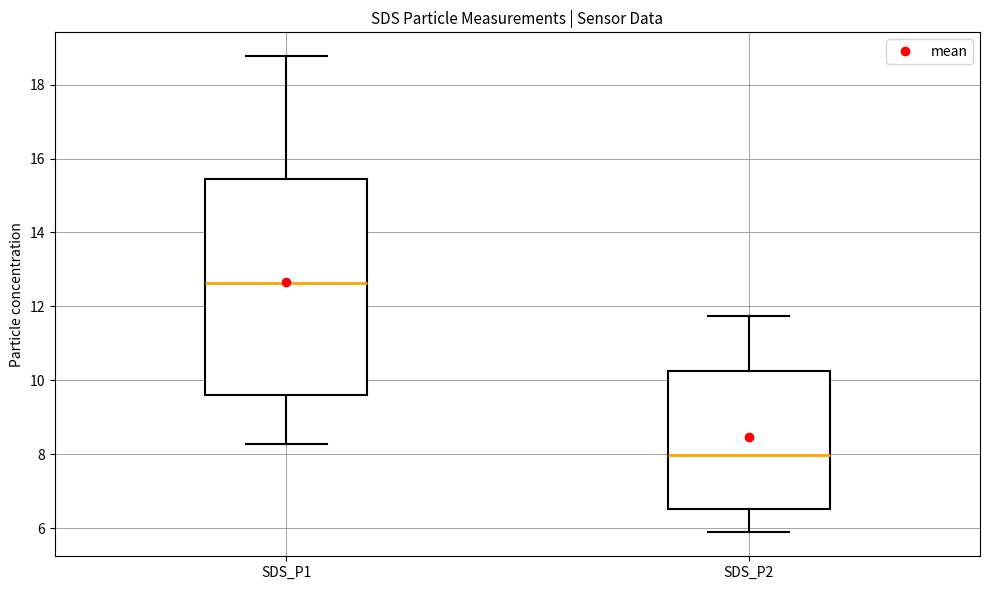

Comparing the boxes themselves (not the whiskers), which one is the tallest?

SDS_P1